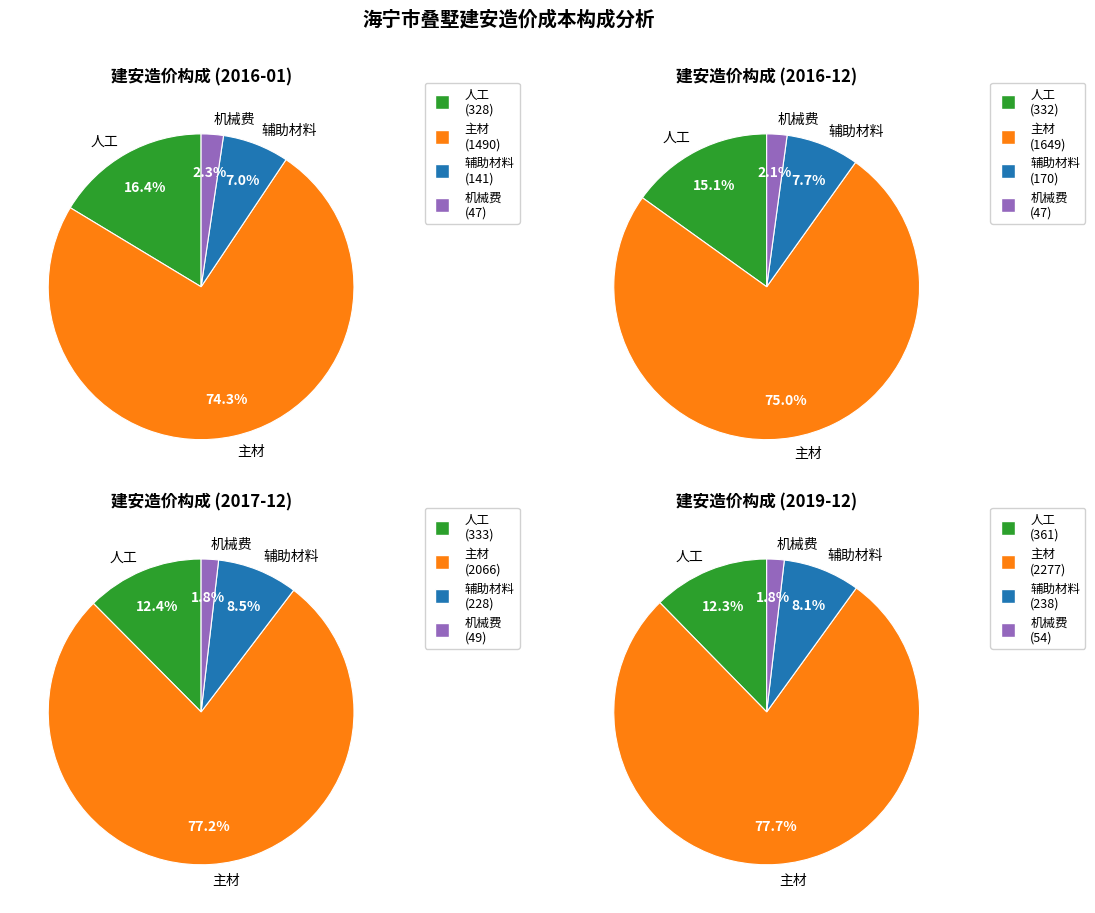

Which series changed the most between 2016-06 and 2019-12?

主材